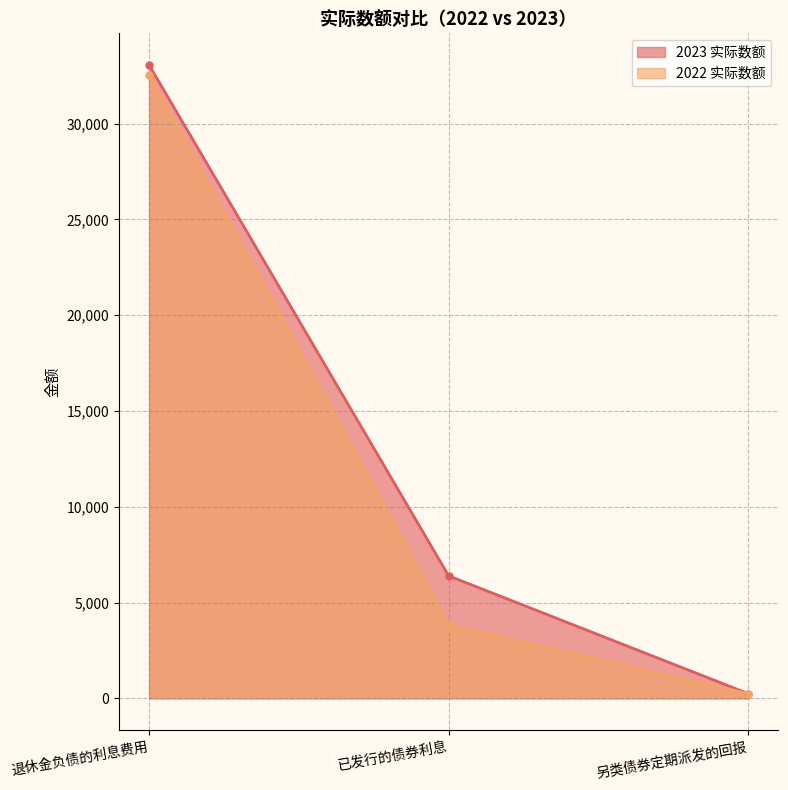

Rank the series by their maximum value, from highest to lowest.

2023 实际数额, 2022 实际数额